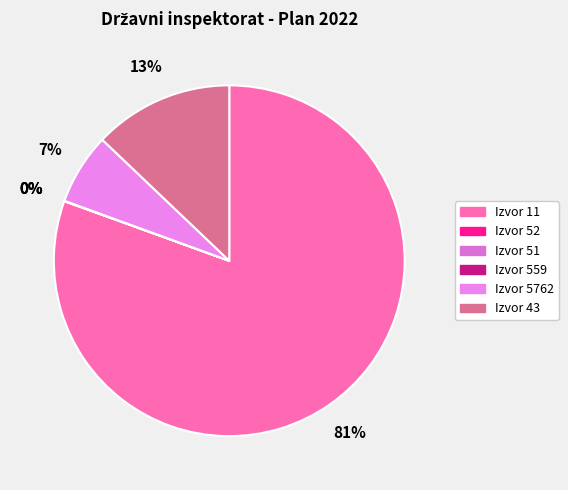

Rank the categories by value from lowest to highest.

559, 51, 52, 5762, 43, 11